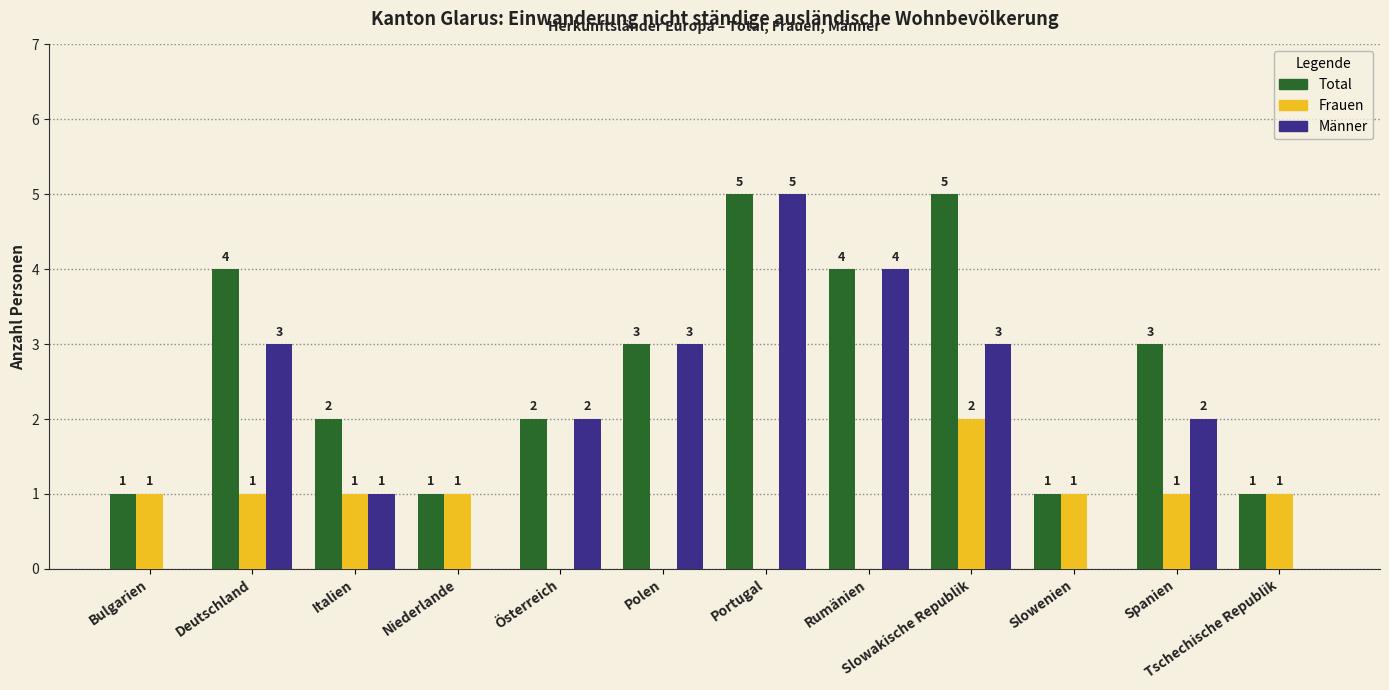

How many positive values does the Frauen series have?

8